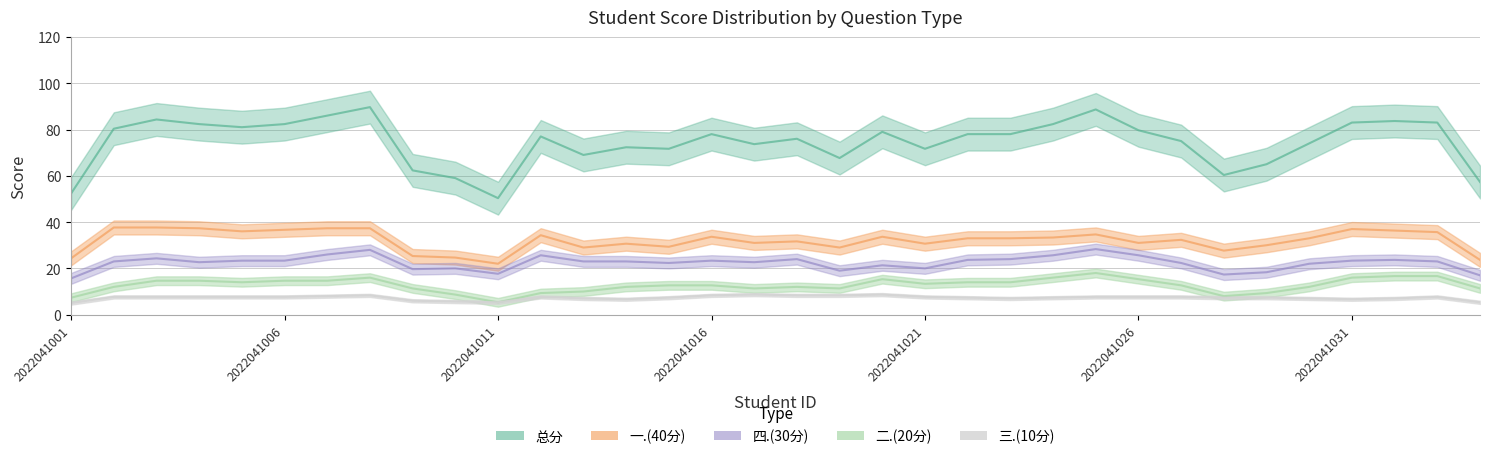

At which category is the sum across all series the highest?

2022041008